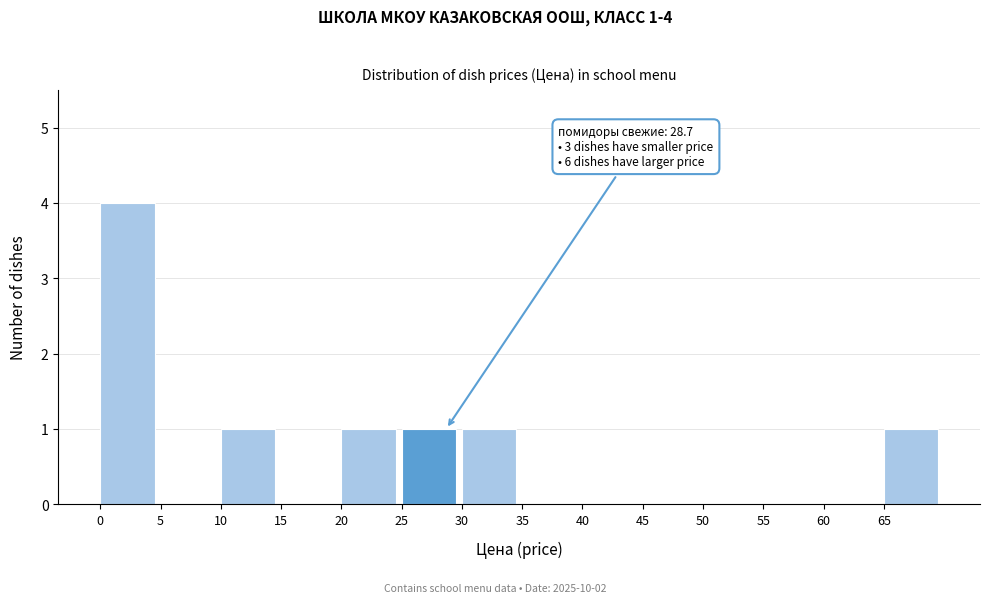

Which range on the x-axis has the tallest bar?

0 to 5